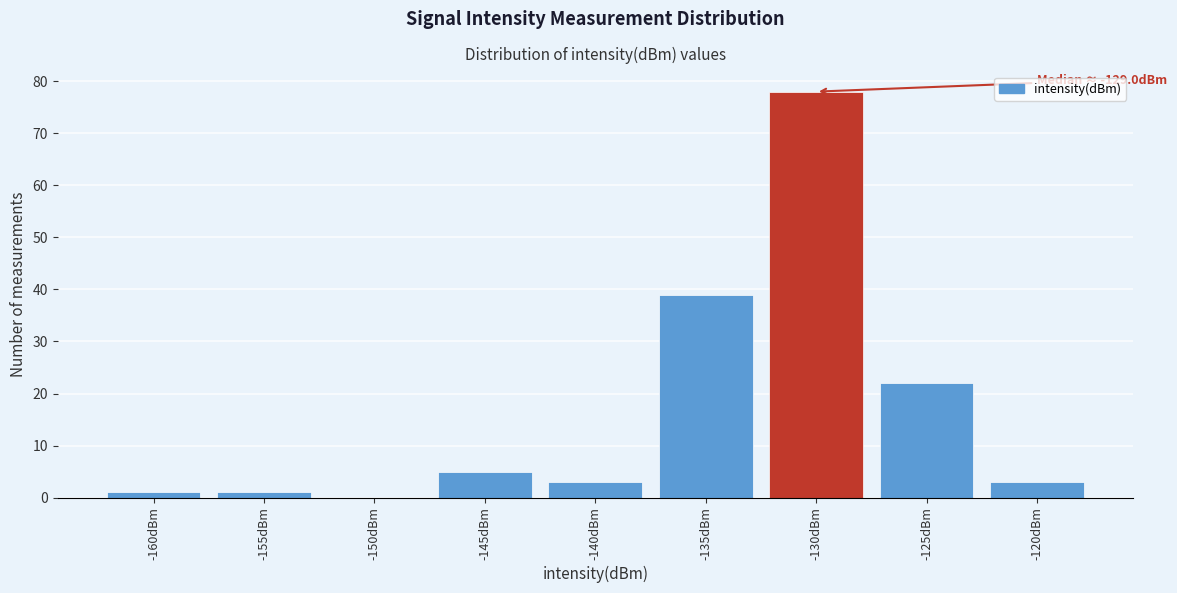

Reading left to right, what are all the values shown in this chart?

-160dBm=1	-155dBm=1	-150dBm=0	-145dBm=5	-140dBm=3	-135dBm=39	-130dBm=78	-125dBm=22	-120dBm=3